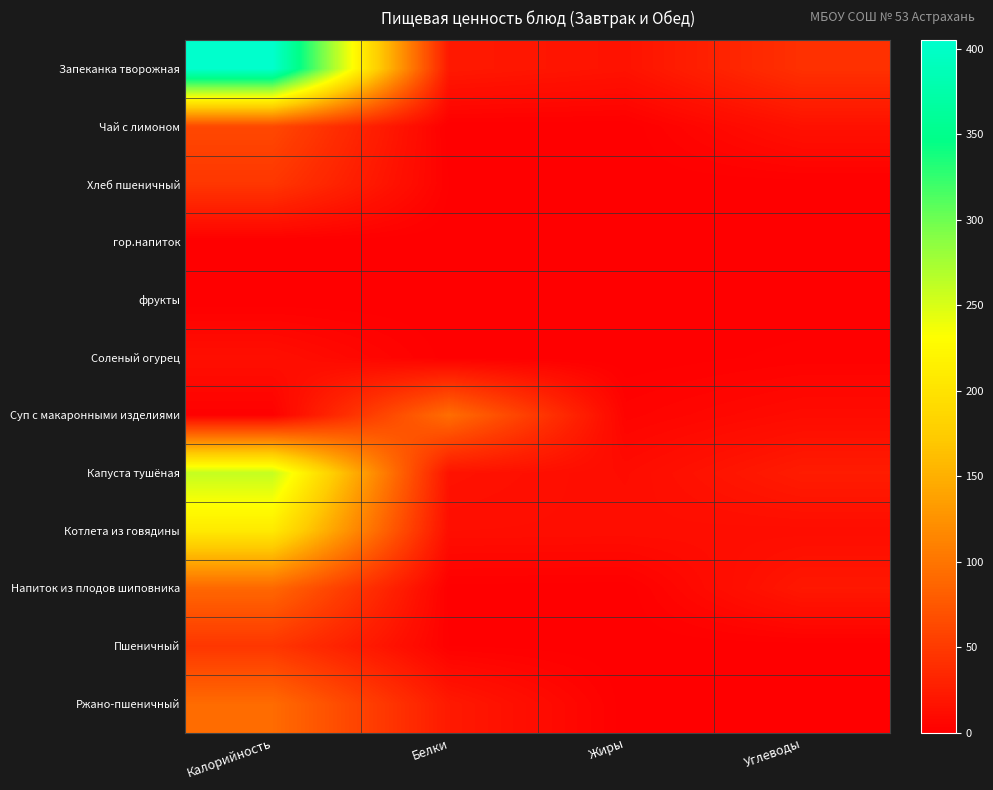

Reading right to left, extract all data points from this chart.

Запеканка творожная: Углеводы=42.0	Жиры=16.6	Белки=21.9	Калорийность=405.0
Чай с лимоном: Углеводы=15.2	Жиры=0.0	Белки=0.1	Калорийность=62.0
Хлеб пшеничный: Углеводы=0.4	Жиры=0.2	Белки=1.6	Калорийность=46.8
гор.напиток: Углеводы=0.0	Жиры=0.0	Белки=0.0	Калорийность=0.0
фрукты: Углеводы=0.0	Жиры=0.0	Белки=0.0	Калорийность=0.0
Соленый огурец: Углеводы=2.3	Жиры=0.1	Белки=0.7	Калорийность=13.2
Суп с макаронными изделиями: Углеводы=10.4	Жиры=4.1	Белки=93.6	Калорийность=1.9
Капуста тушёная: Углеводы=24.1	Жиры=10.7	Белки=16.8	Калорийность=260.1
Котлета из говядины: Углеводы=11.8	Жиры=12.2	Белки=12.7	Калорийность=208.0
Напиток из плодов шиповника: Углеводы=20.8	Жиры=0.3	Белки=0.7	Калорийность=88.2
Пшеничный: Углеводы=0.4	Жиры=0.2	Белки=1.6	Калорийность=46.8
Ржано-пшеничный: Углеводы=1.0	Жиры=0.4	Белки=22.2	Калорийность=92.0